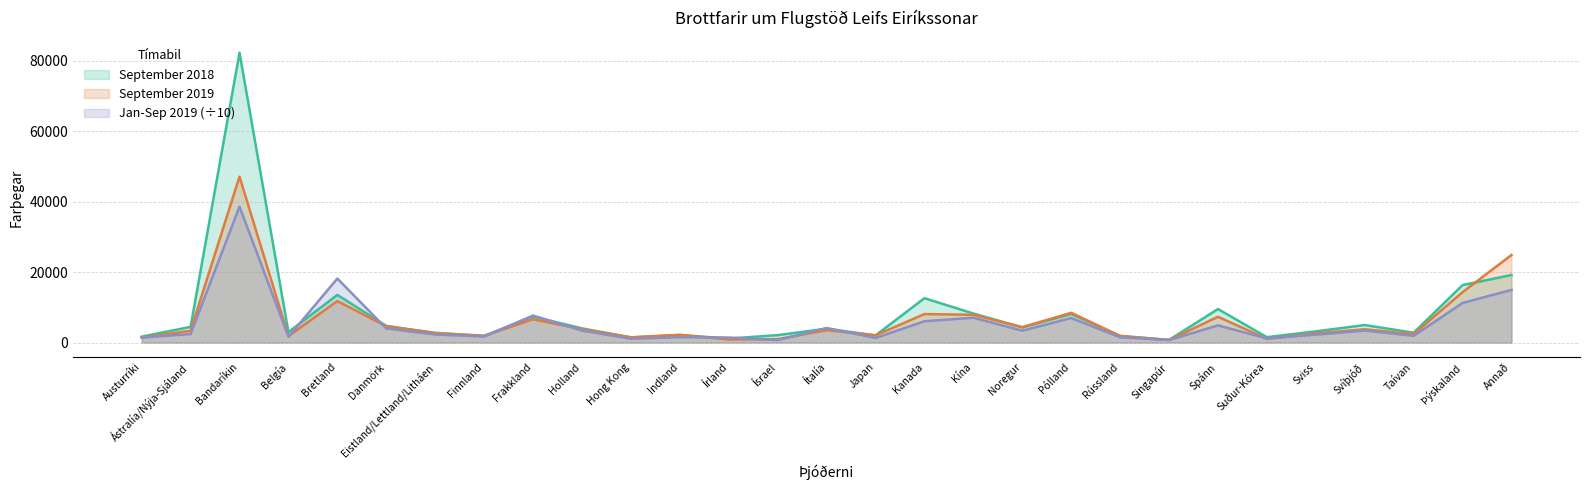

What is the label of the 13th point from the left?

Írland